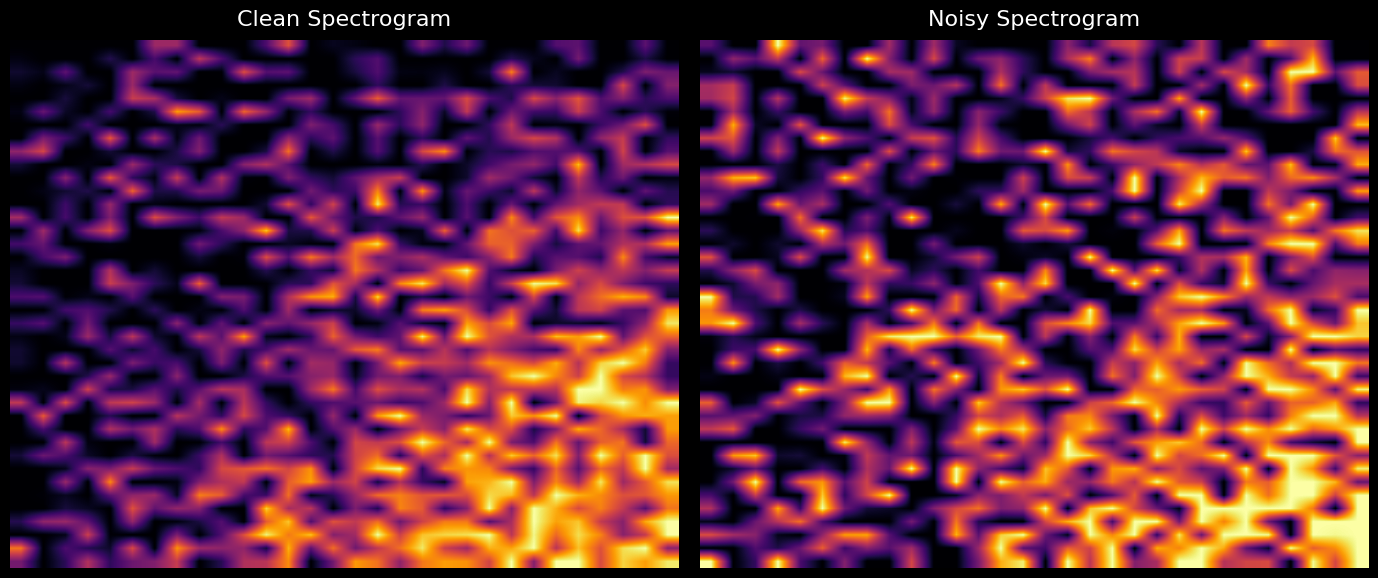

Between 2 and 22, which is larger?

22